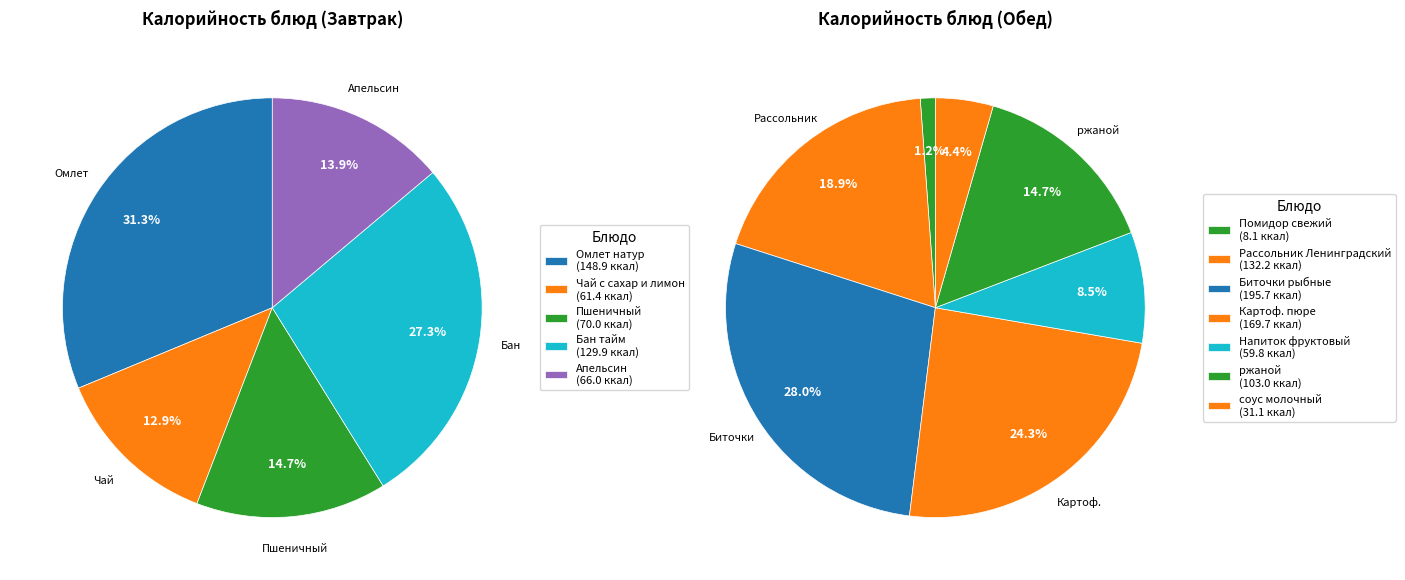

What is the smallest slice in the pie chart?

Помидор свежий